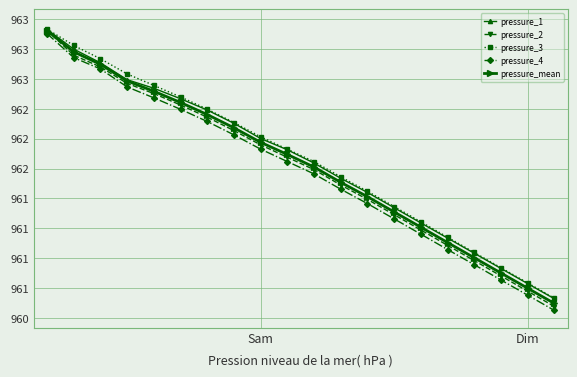

True or false: pressure_3 and pressure_4 intersect in this chart.

False